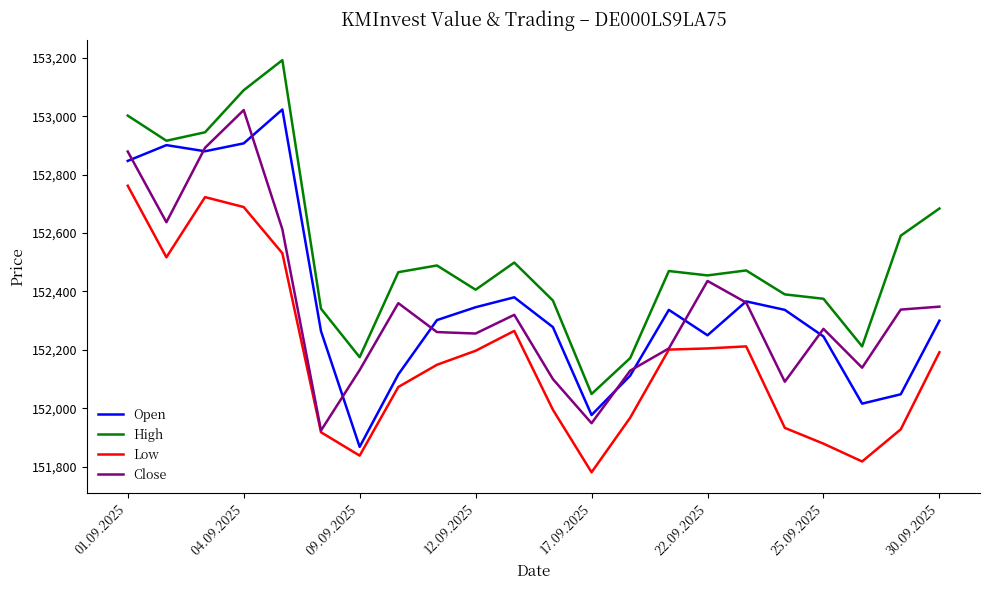

Which series has the largest total across all categories?

High